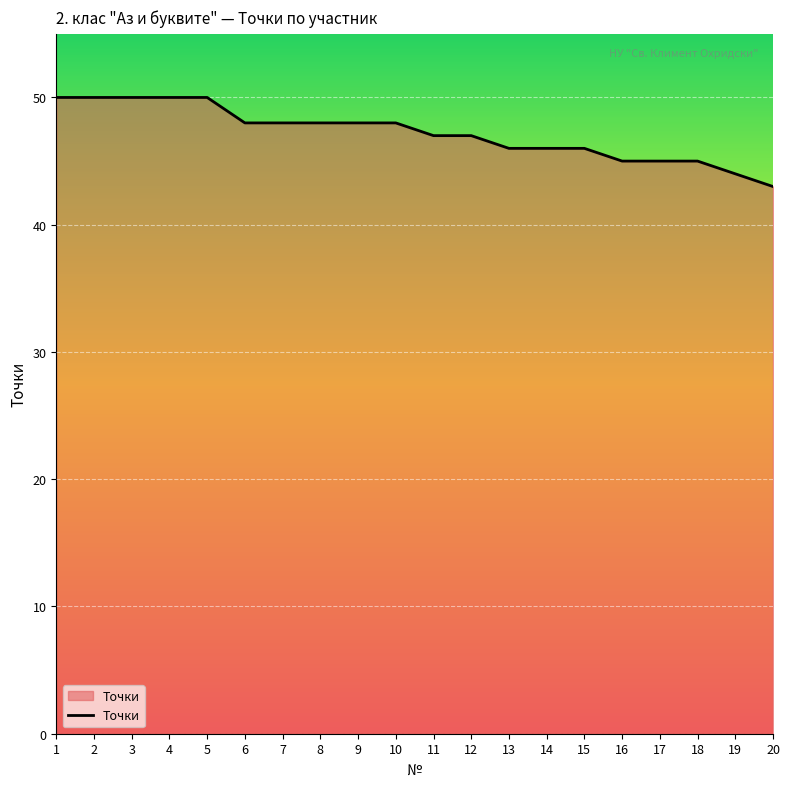

Approximately how many times larger is the value at 16 compared to 11?

1.0